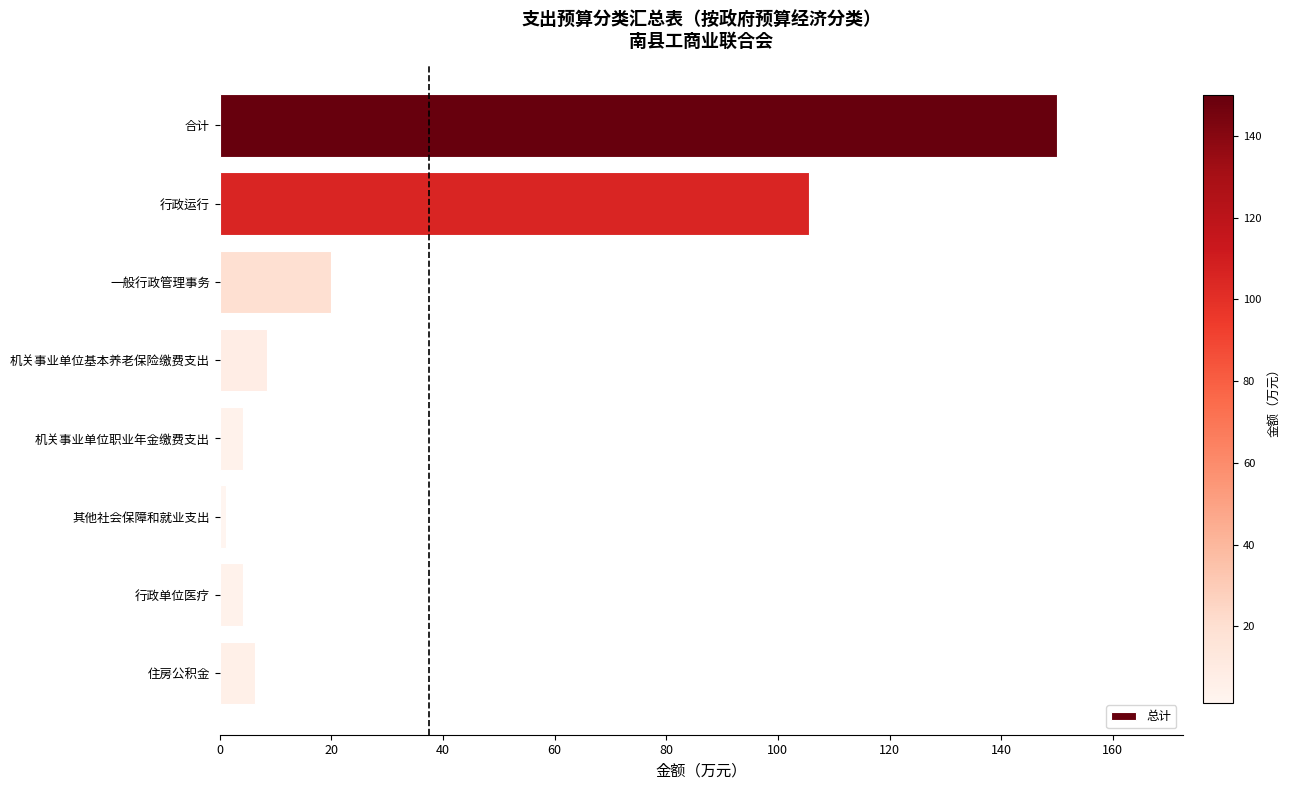

The chart shows a value of 31.6 at 一般行政管理事务. True or false?

False